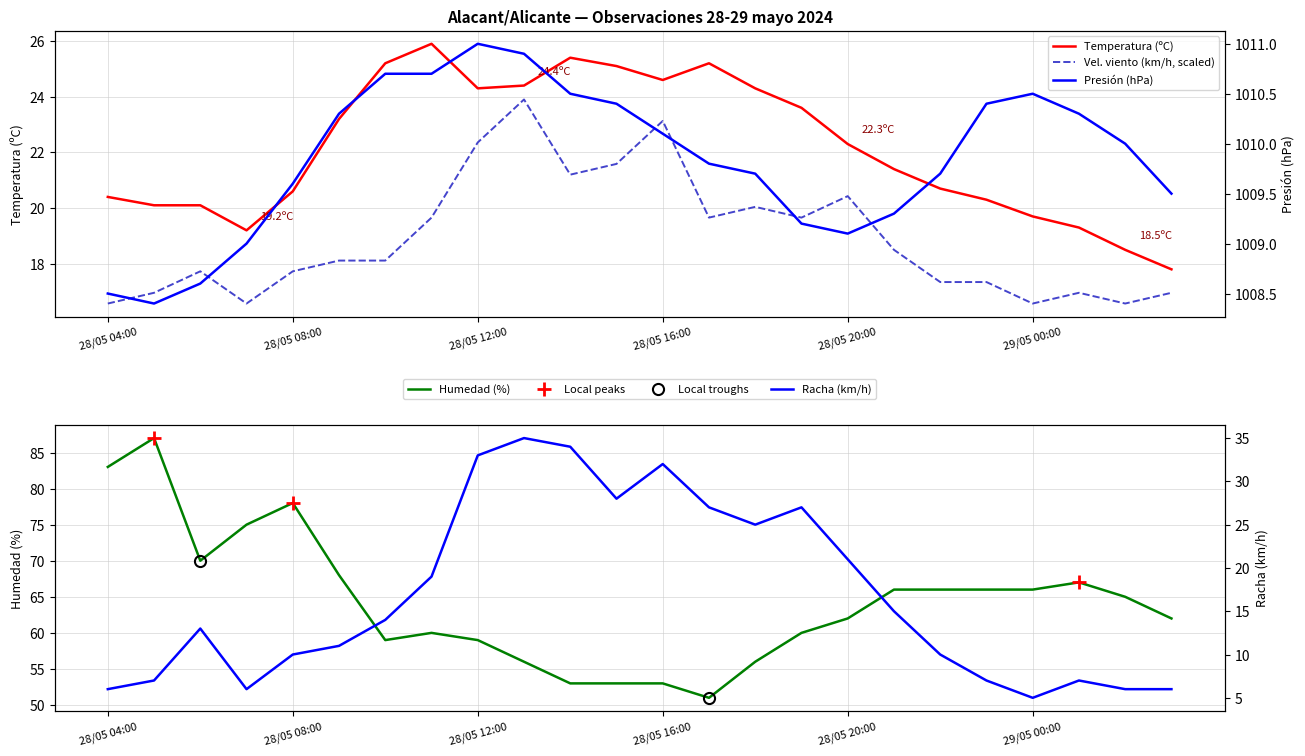

What position from the right is 28/05 11:00?

17